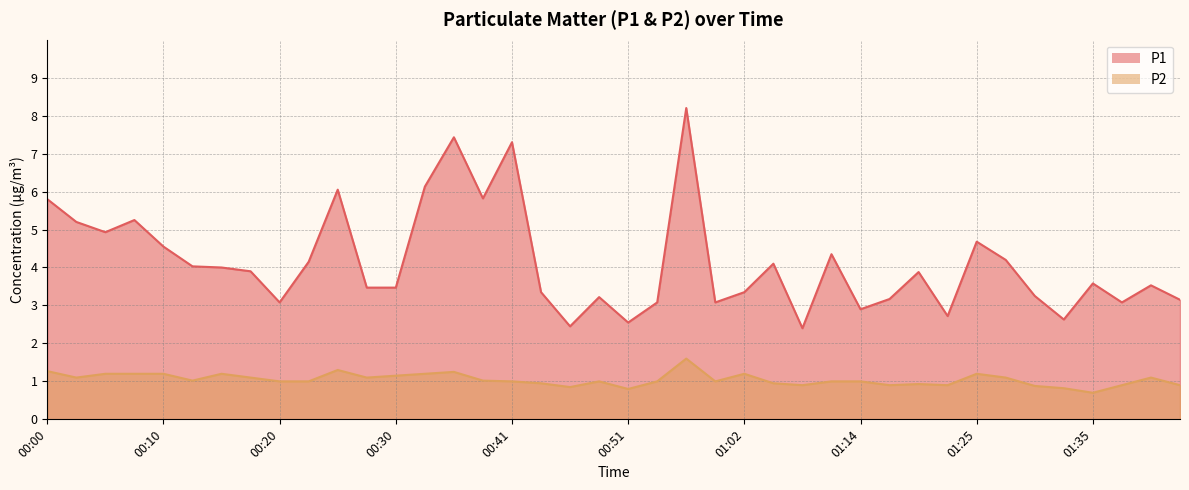

True or false: P2 has more than 1 interior local peaks.

True